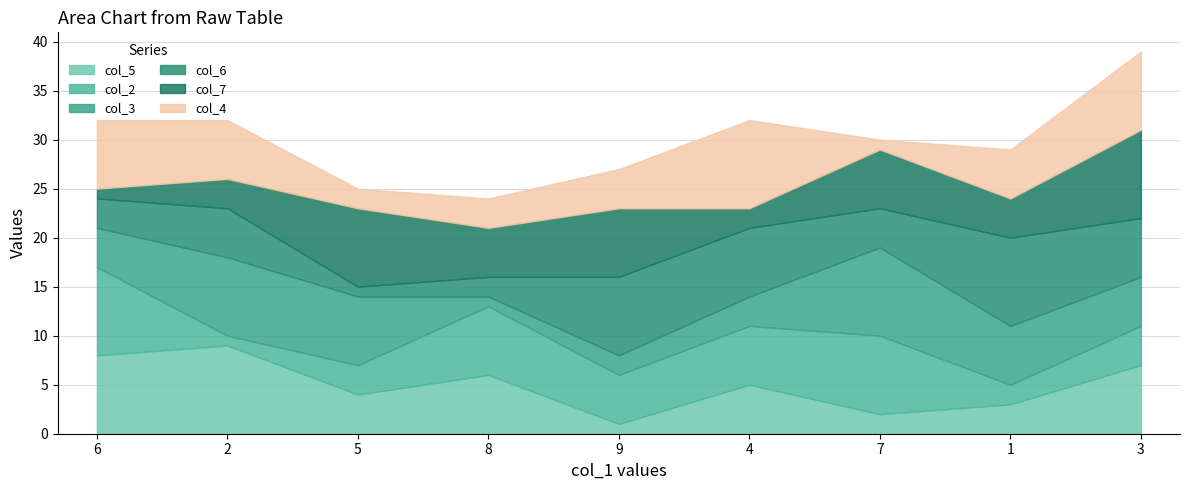

Is the value of col_2 at 9 greater than the value of col_4 at 3?

No